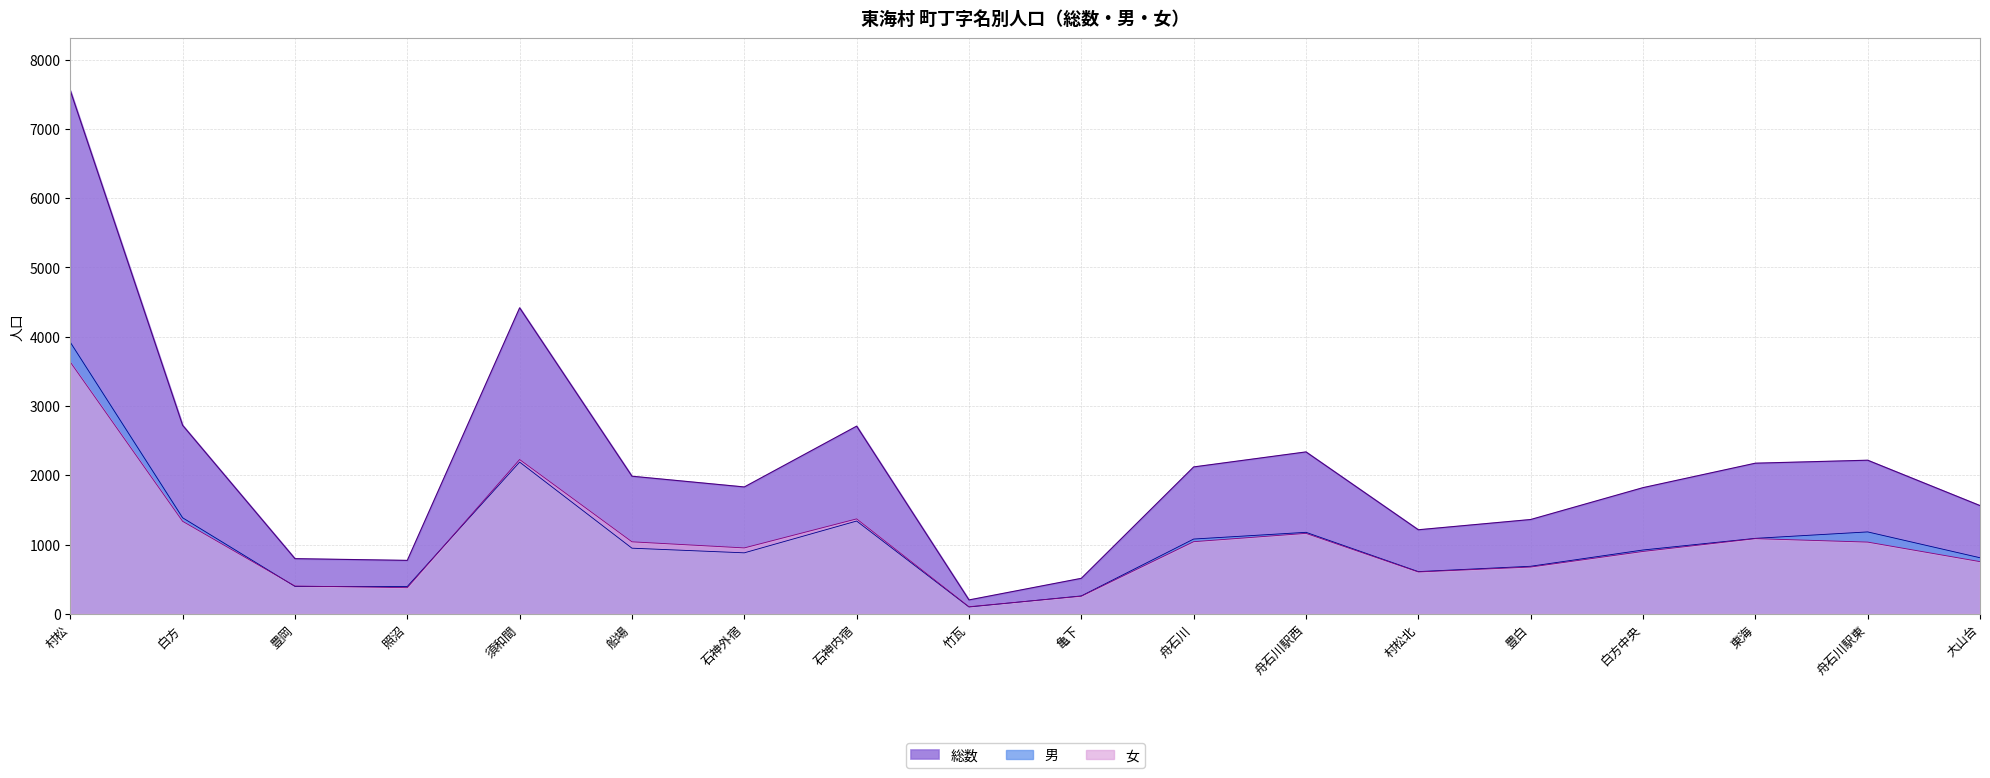

Which has a higher value, 舟石川駅東 or 須和間?

須和間